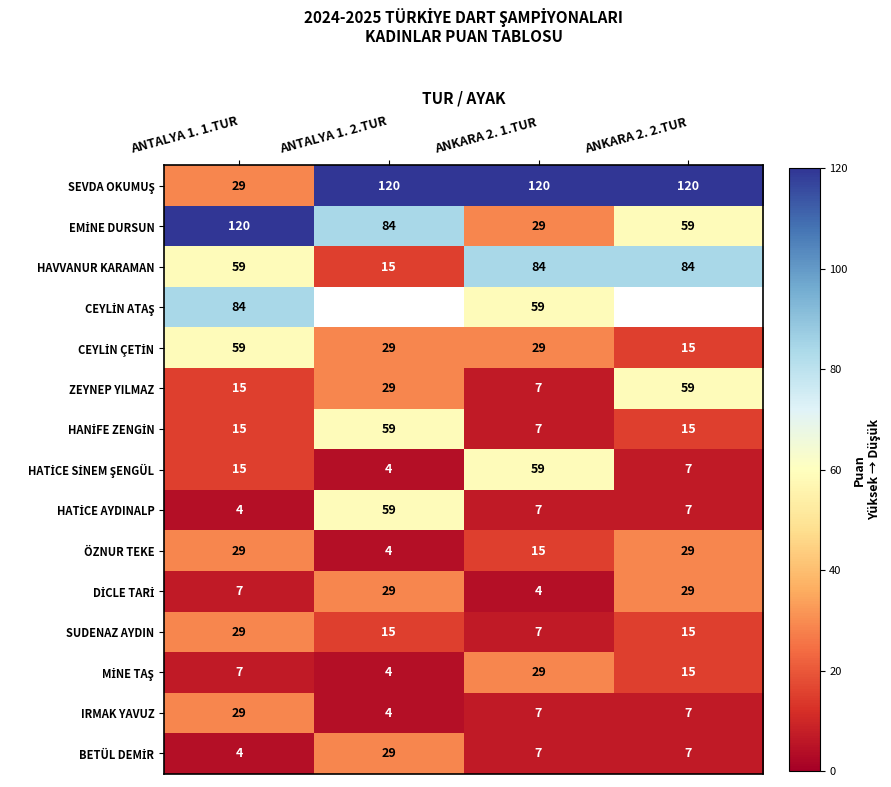

Is it true that HAVVANUR KARAMAN equals 84.0 at ANKARA 2. 1.TUR?

True